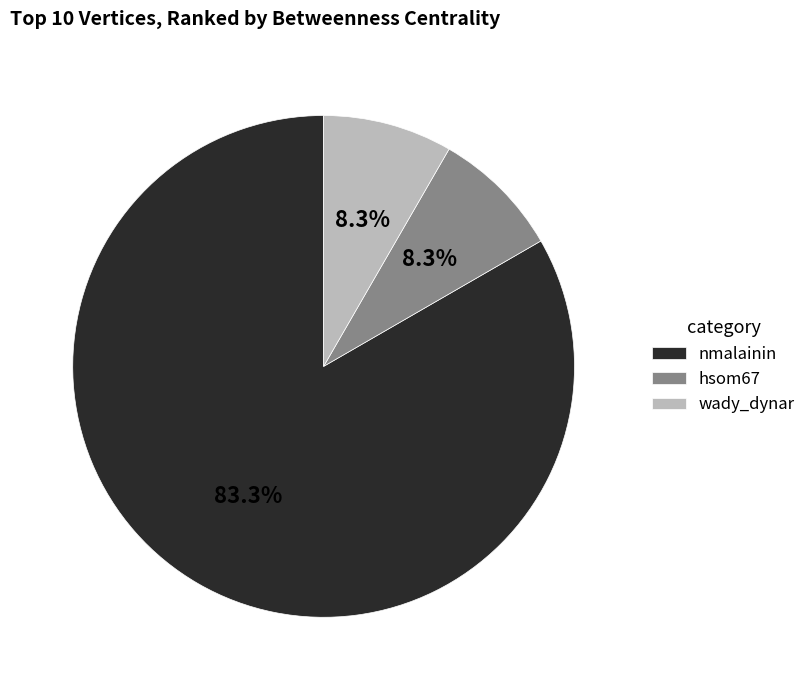

Is the sum of nmalainin and hsom67 greater than half?

Yes